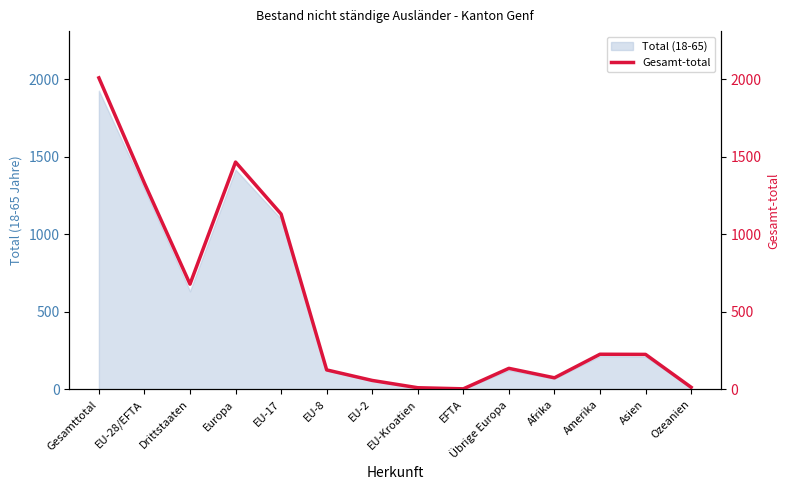

How many lines are shown in the chart?

1